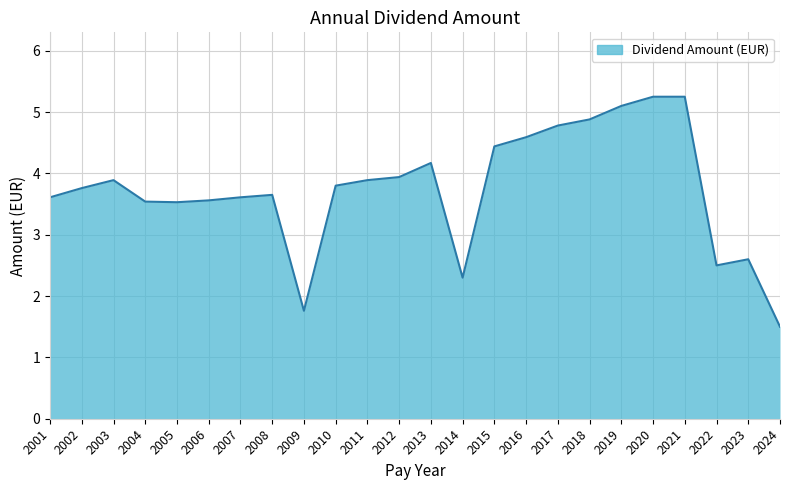

Is it true that the value at 2001 is 5.1?

False